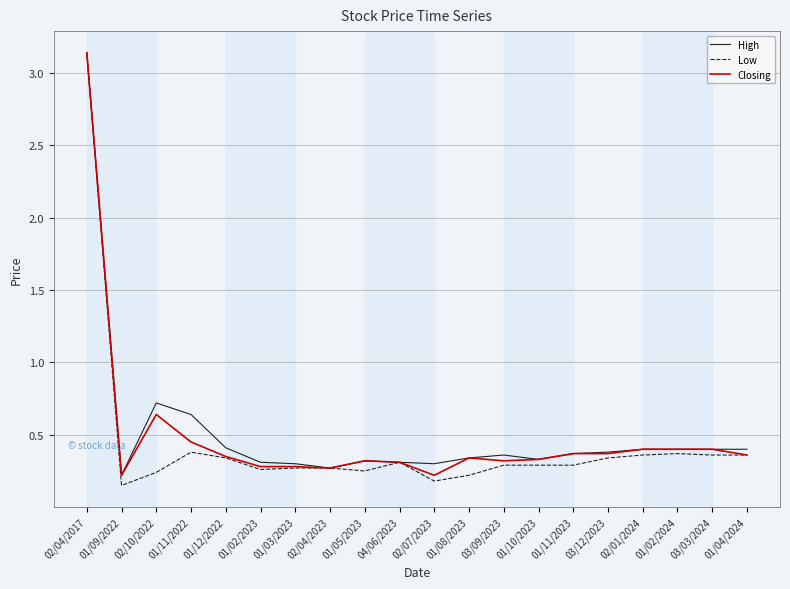

Which series has the widest spread of values?

Low